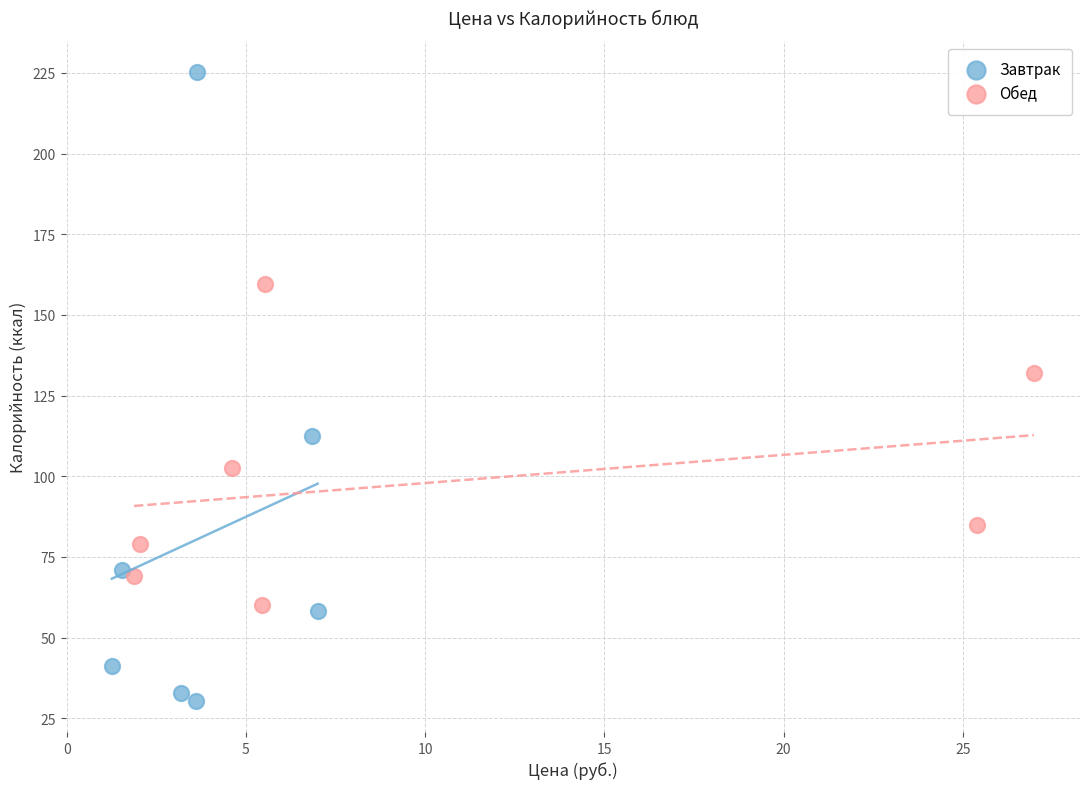

Which series has the widest spread of Y values?

Завтрак